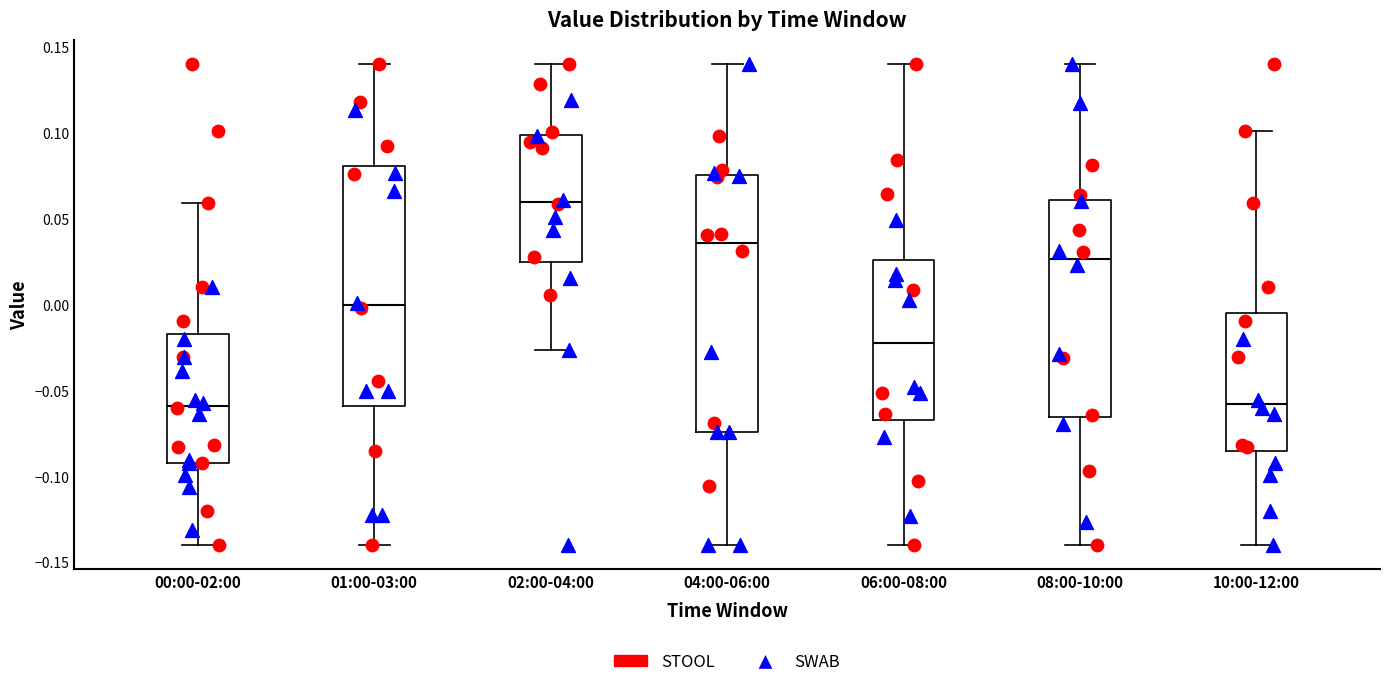

Comparing the boxes themselves (not the whiskers), which one is the tallest?

04:00-06:00